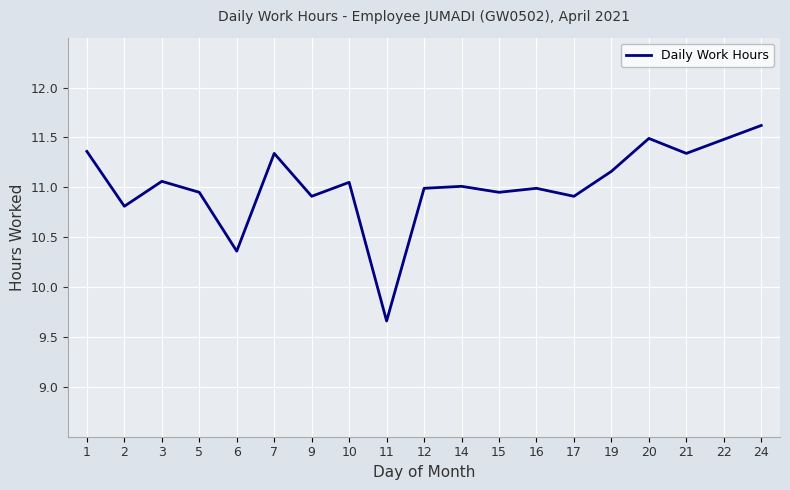

What is the difference between the maximum and minimum values?

2.0